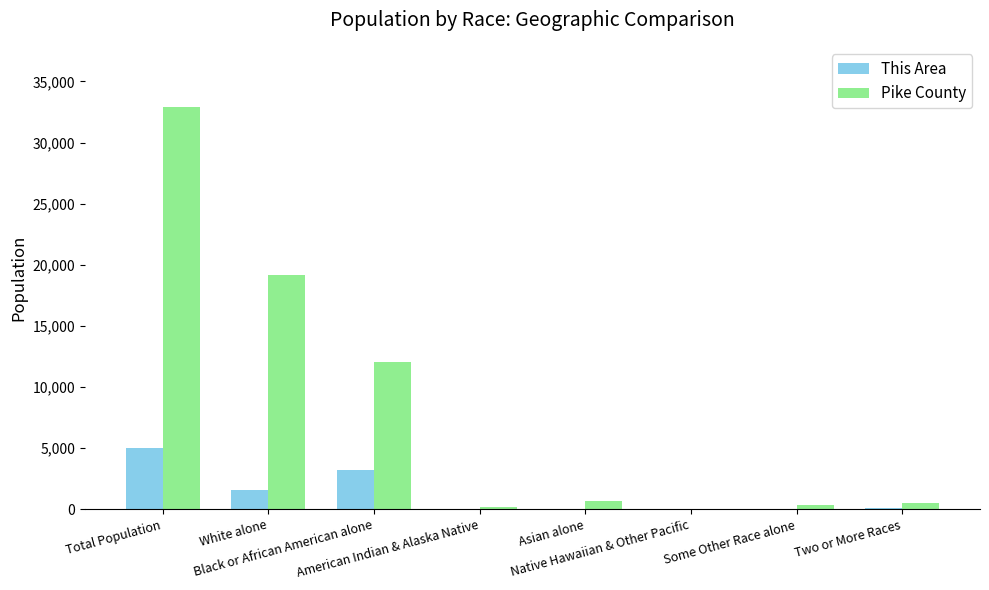

Is it true that This Area equals 3215 at Black or African American alone?

True